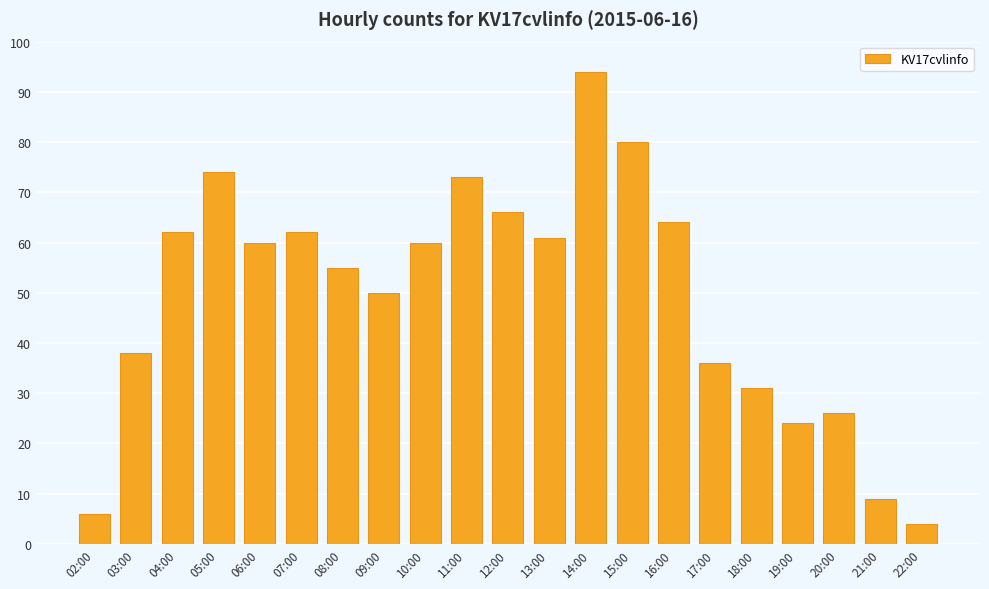

Count the number of categories in the chart.

21